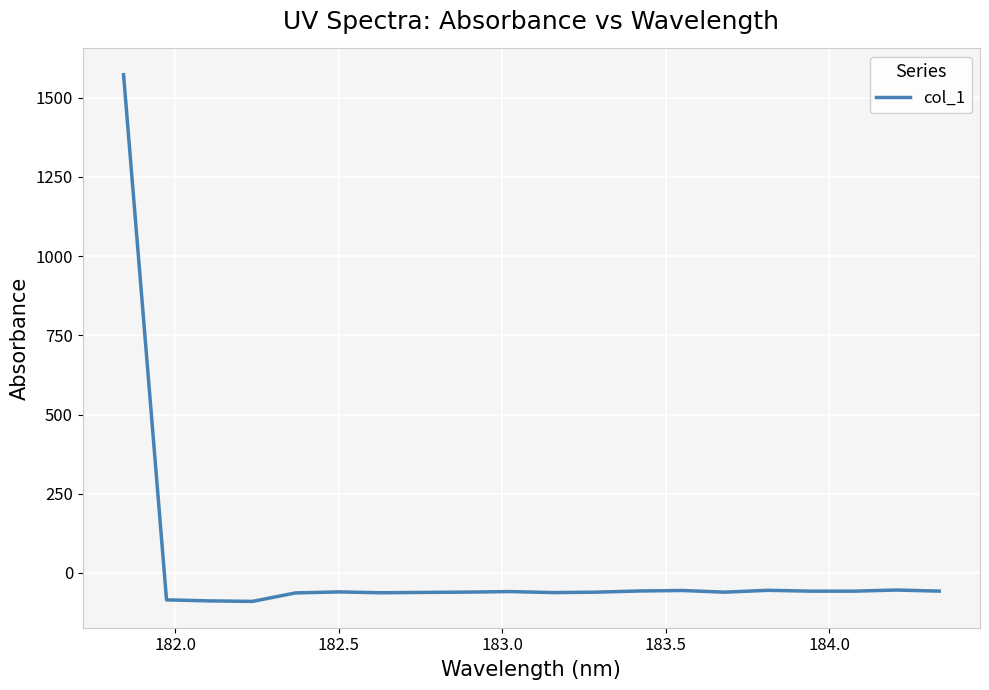

What is the difference between the maximum and minimum values?

1662.5